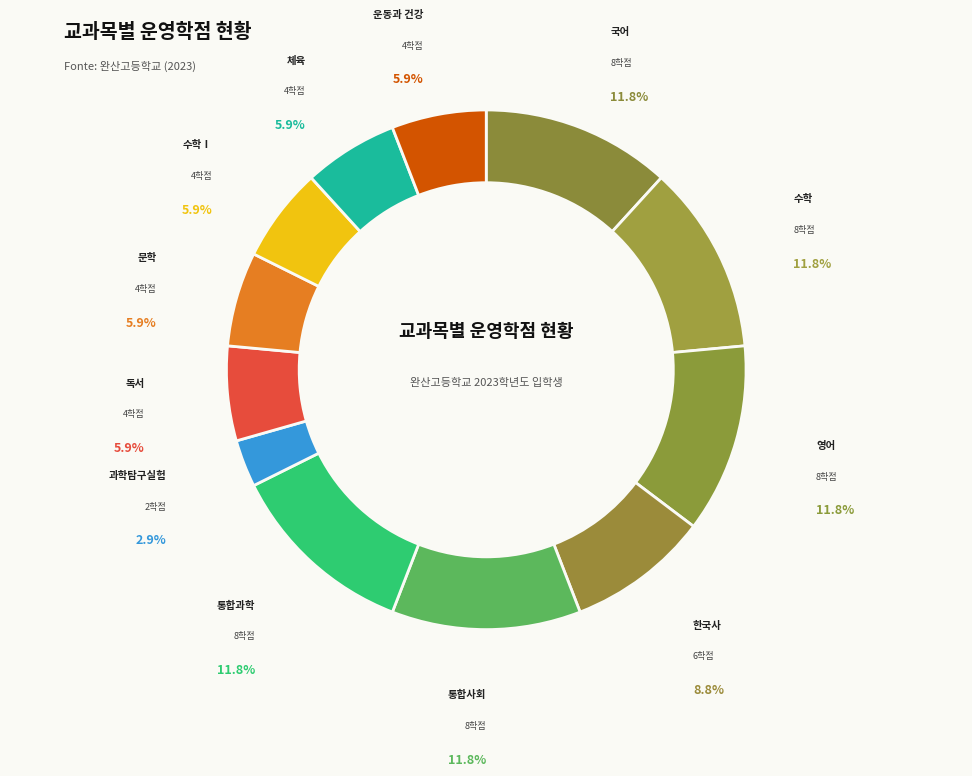

How many segments does this pie chart have?

12